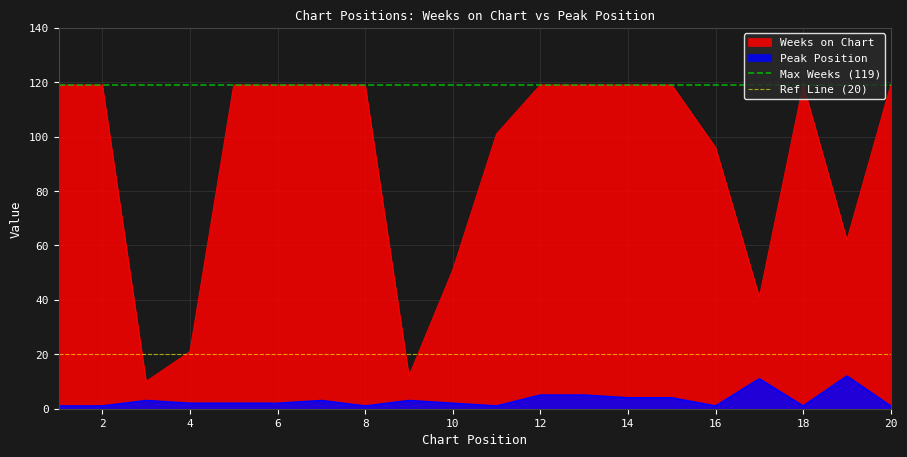

True or false: Peak Position and Weeks on Chart cross at least once.

False